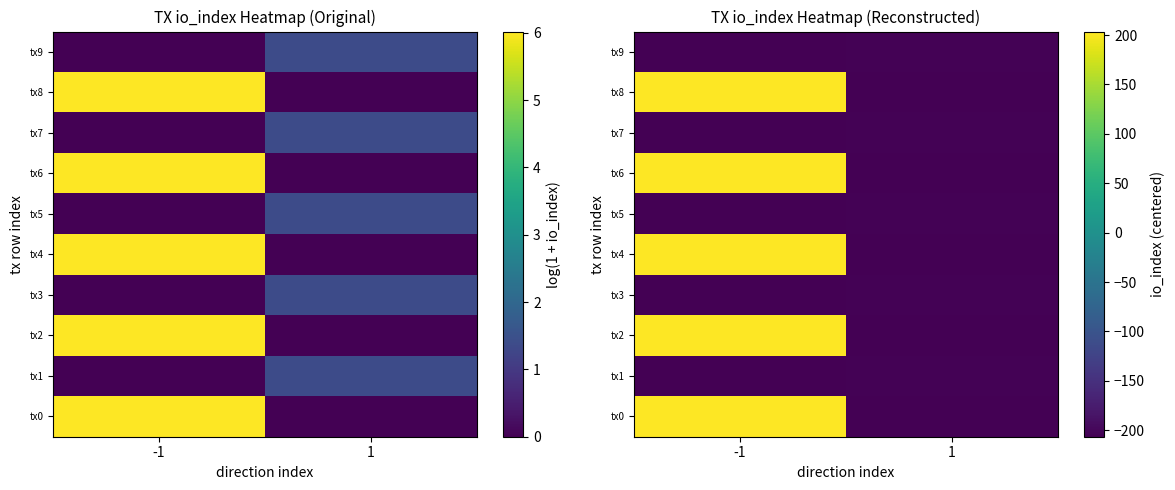

Between 1 and -1, which is larger?

-1